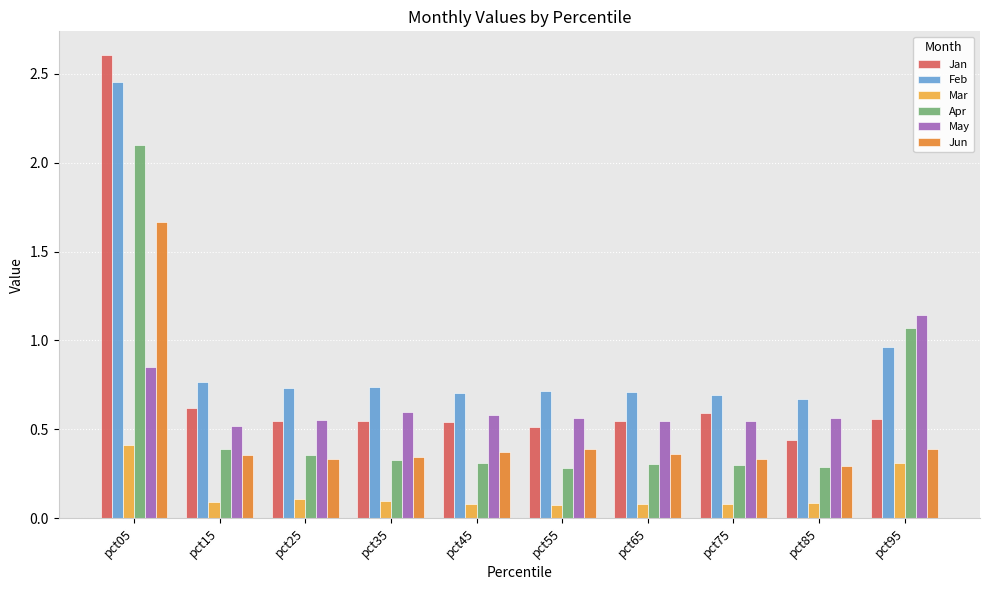

At which label is Feb closest to 1?

pct95